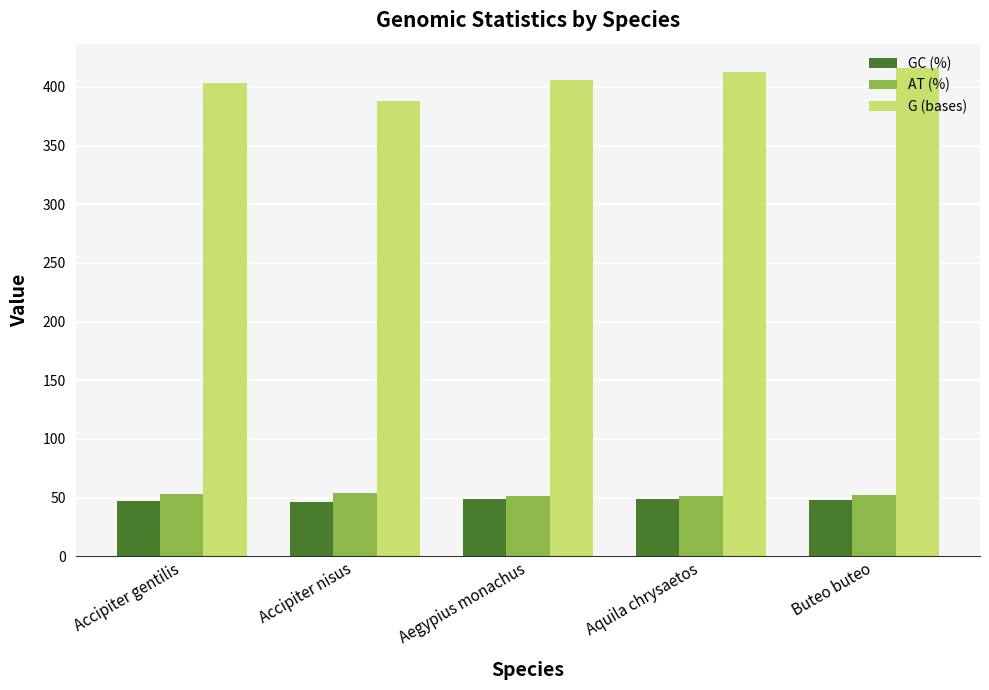

The AT (%) series shows 51.2 at Aegypius monachus. True or false?

True